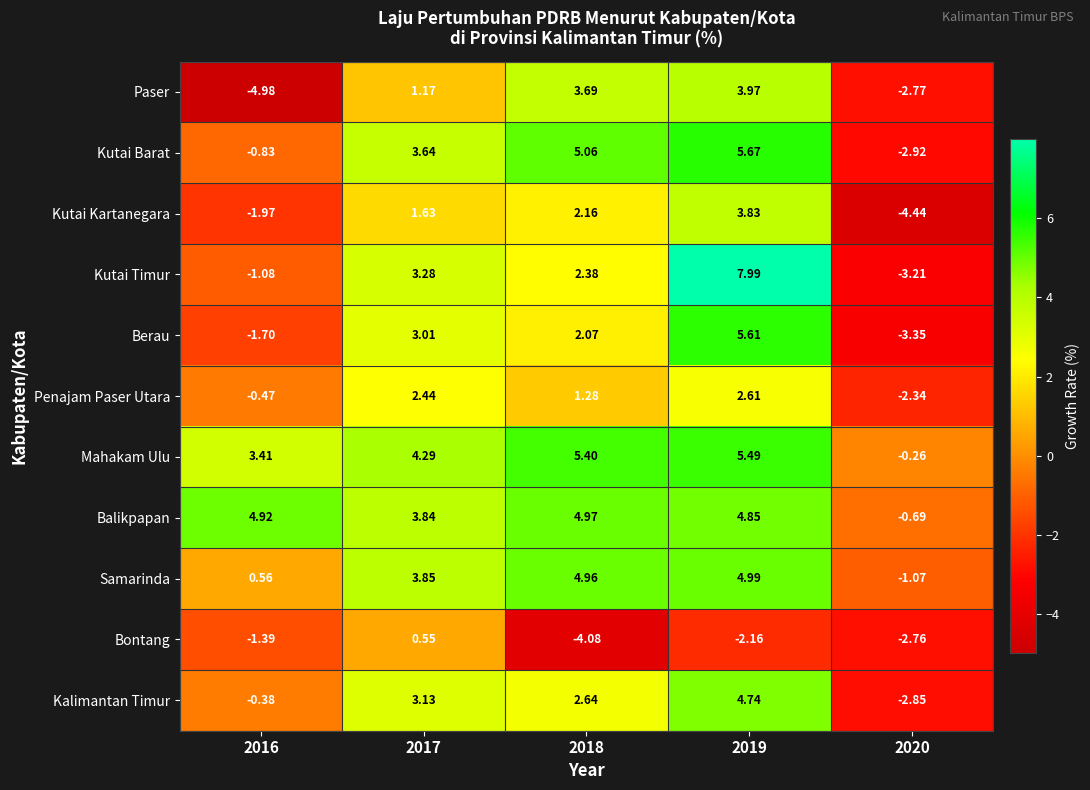

What is the total value across all series at 2019?

47.6